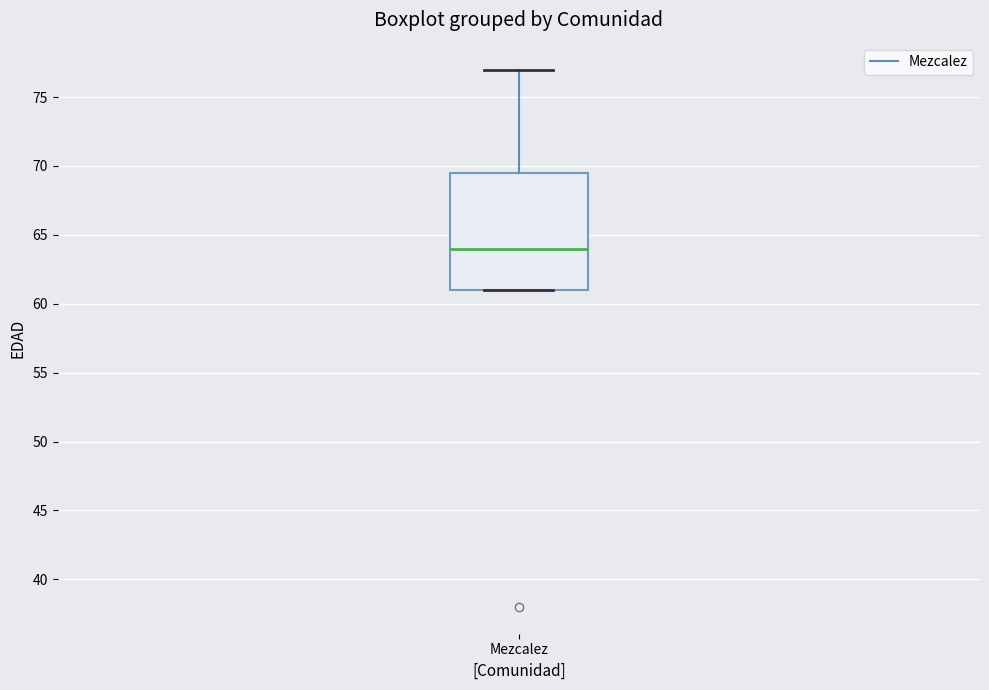

Transcribe this box plot: give where the median line is, the range the box spans, and where the two whiskers end, as read against the y-axis. The values are not printed on the chart, so give them approximately, as read against the axis.

median 64.0, box 61.0 to 69.5, whiskers 61.0 to 77.0